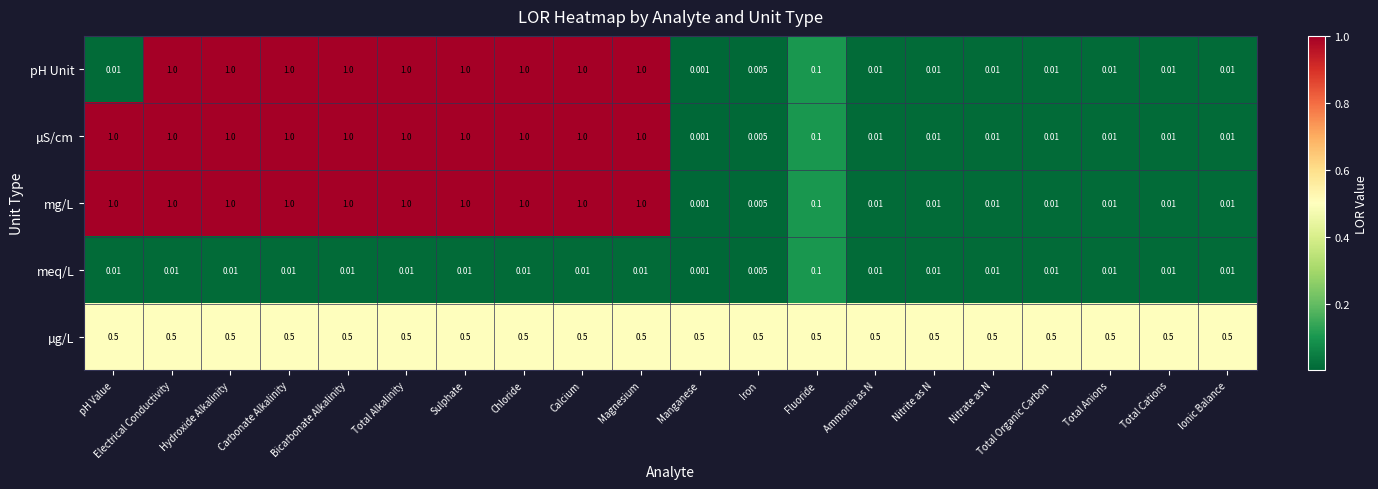

Count the number of data series in this chart.

5